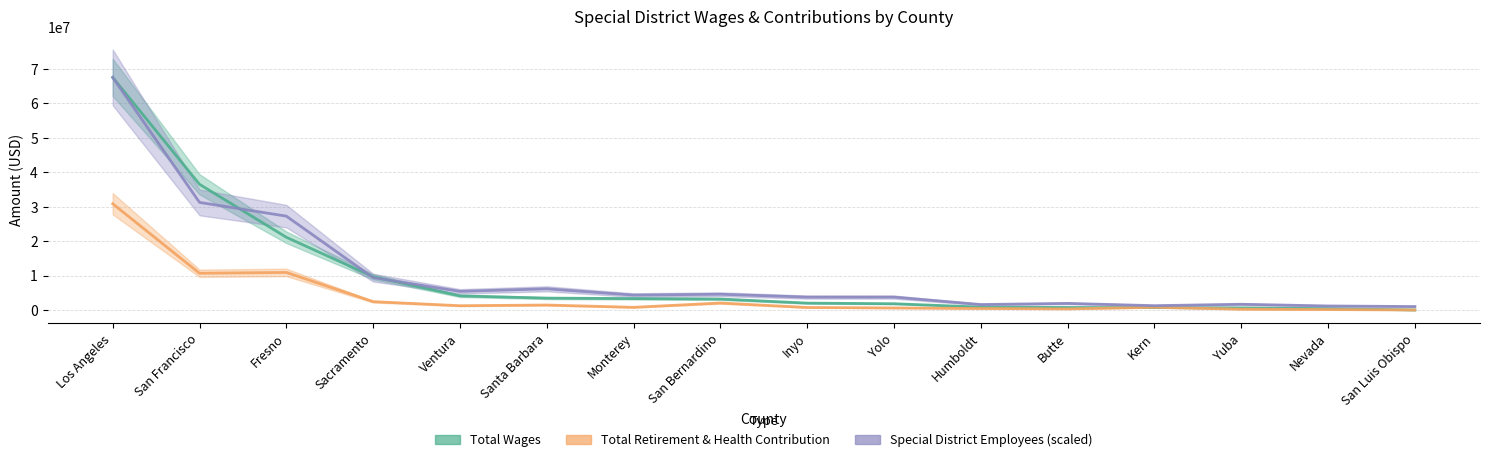

Is this an area chart (filled region under the line)?

No